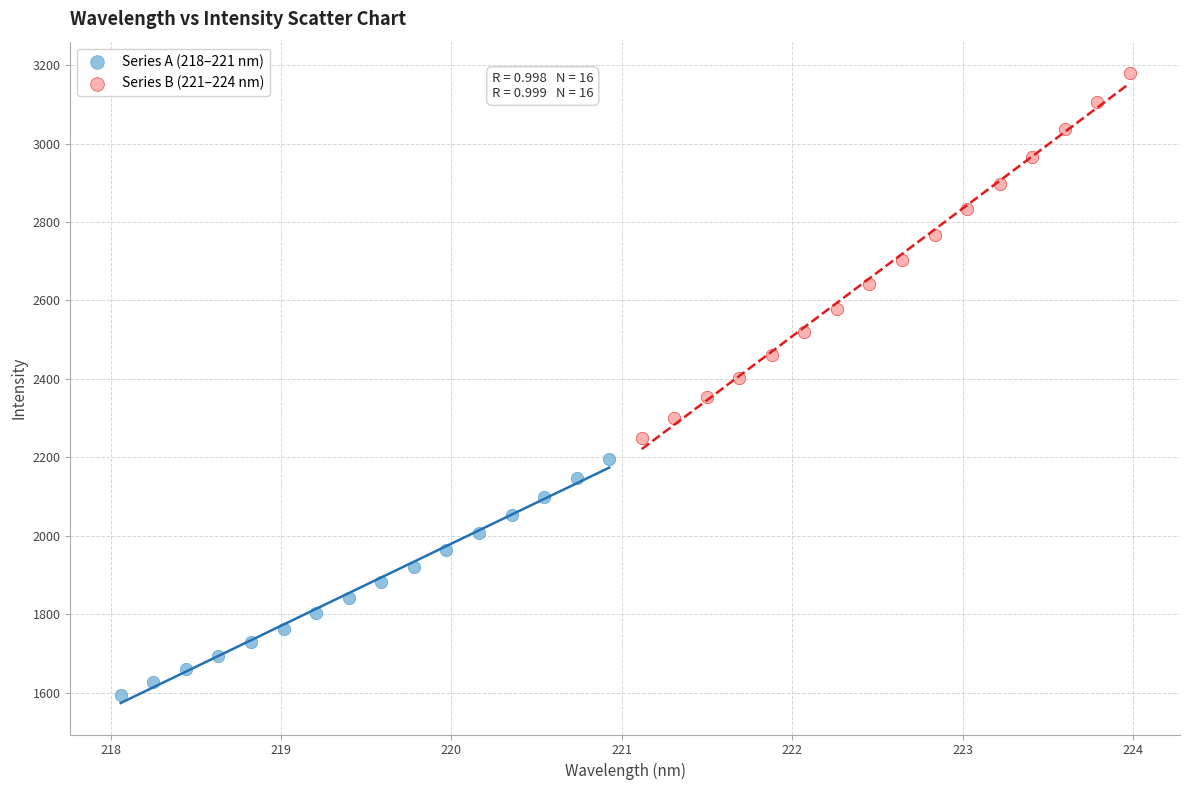

Which series has the largest Y range (max minus min)?

Series B (221–224 nm)